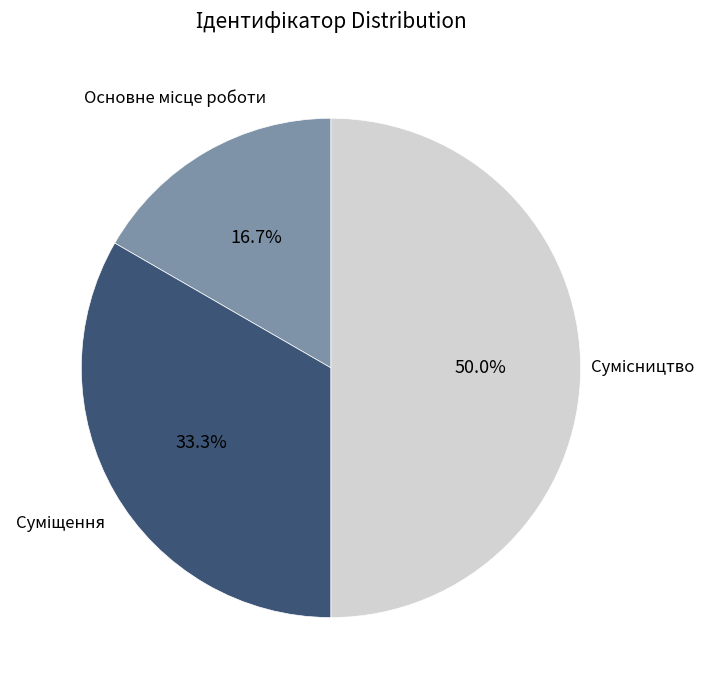

Count the number of slices in the pie.

3